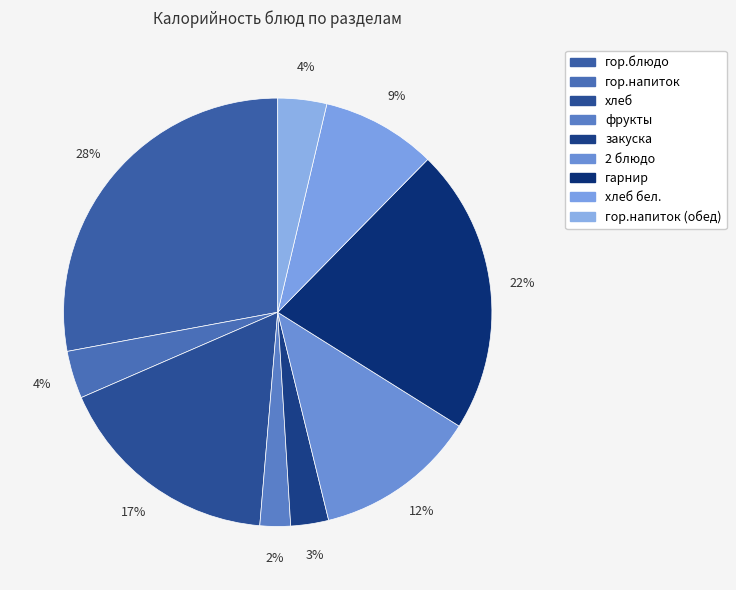

How many slices are in this pie chart?

9